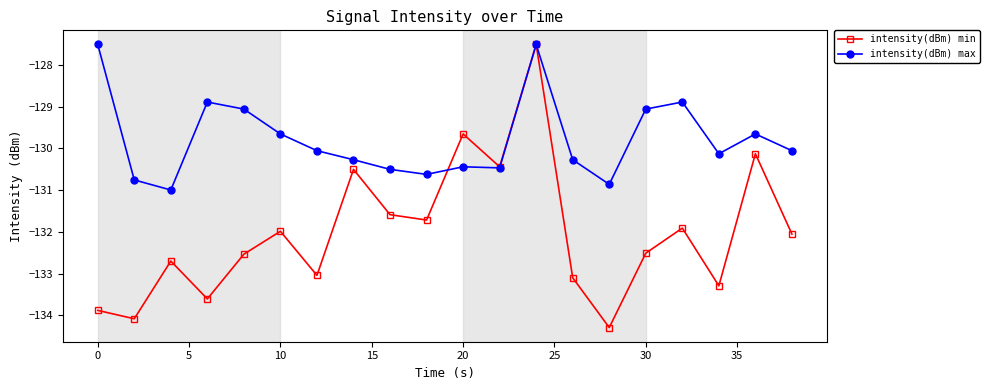

How many data points in intensity(dBm) max are less than -130?

12